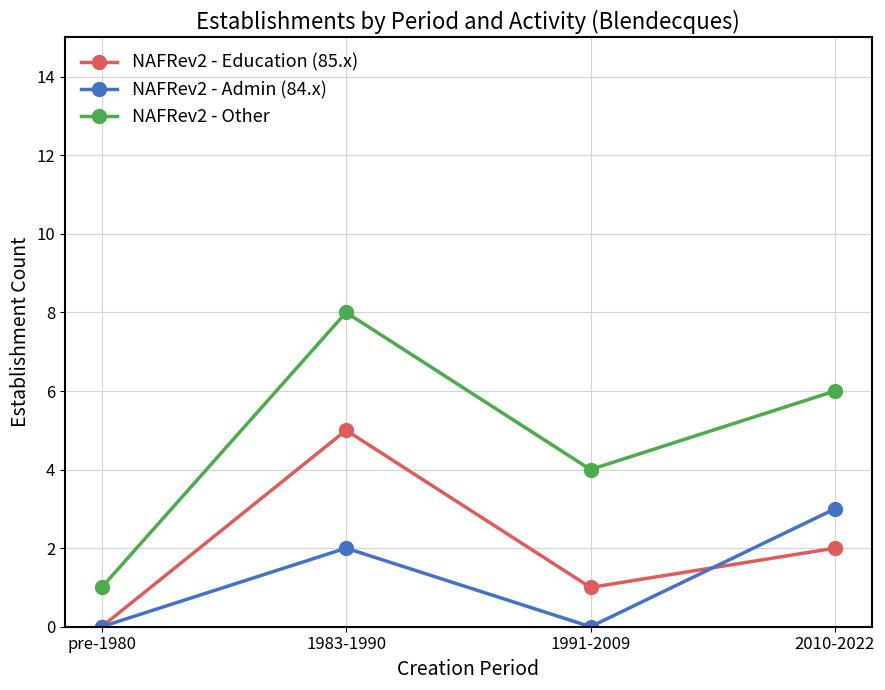

Reading left to right, transcribe all the data shown in this chart.

NAFRev2 - Education (85.x): 0	5	1	2
NAFRev2 - Admin (84.x): 0	2	0	3
NAFRev2 - Other: 1	8	4	6